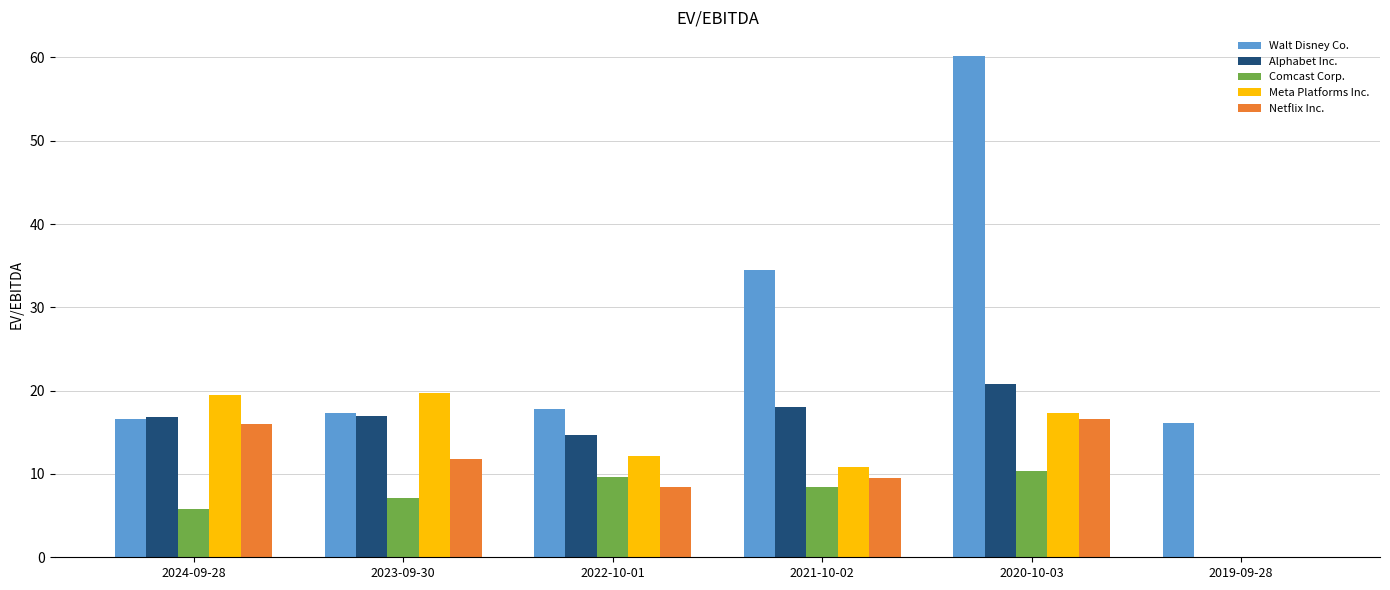

At which category is the sum across all series the highest?

2020-10-03